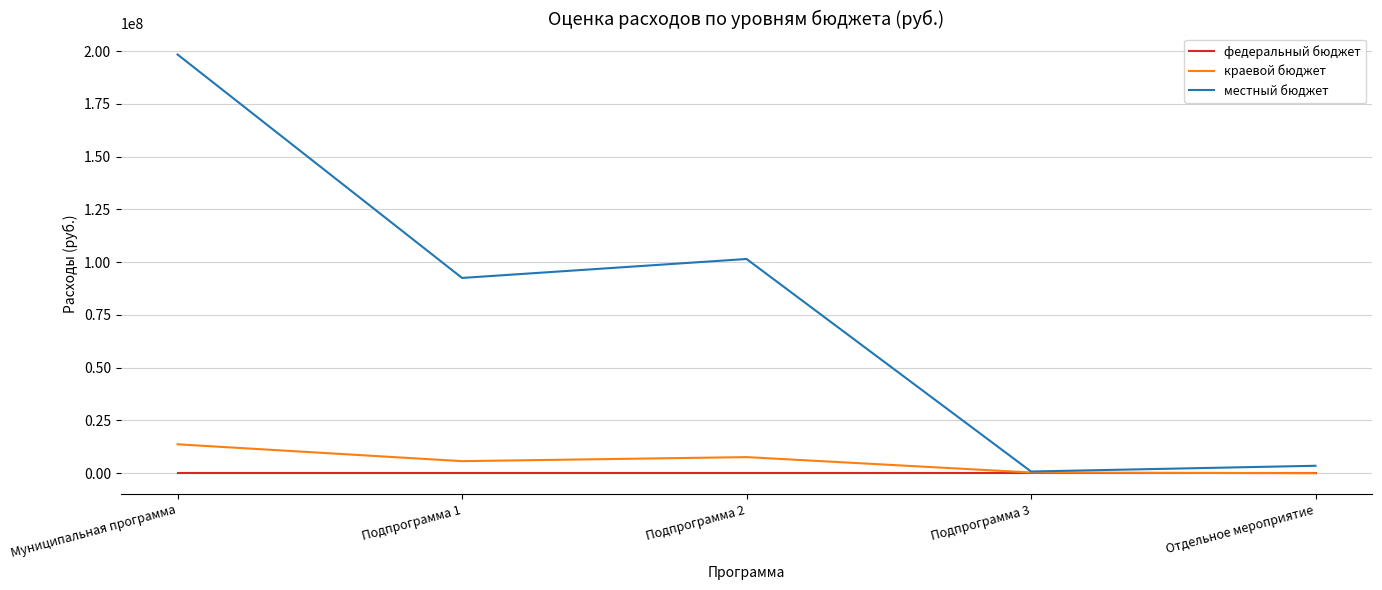

At which category does the chart reach its peak across all series?

Муниципальная программа